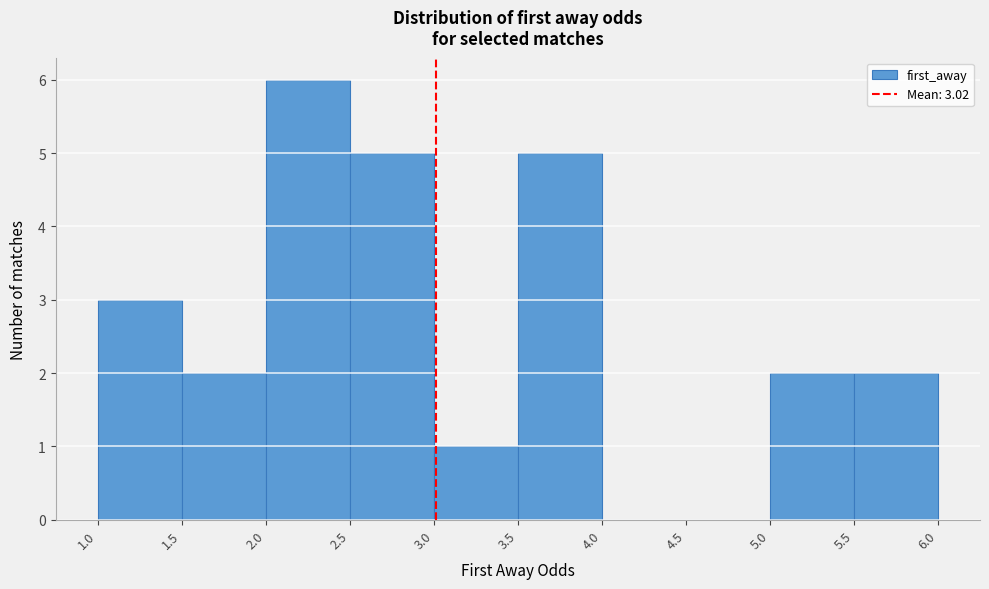

Over which range of the x-axis is the bar tallest?

2.0 to 2.5